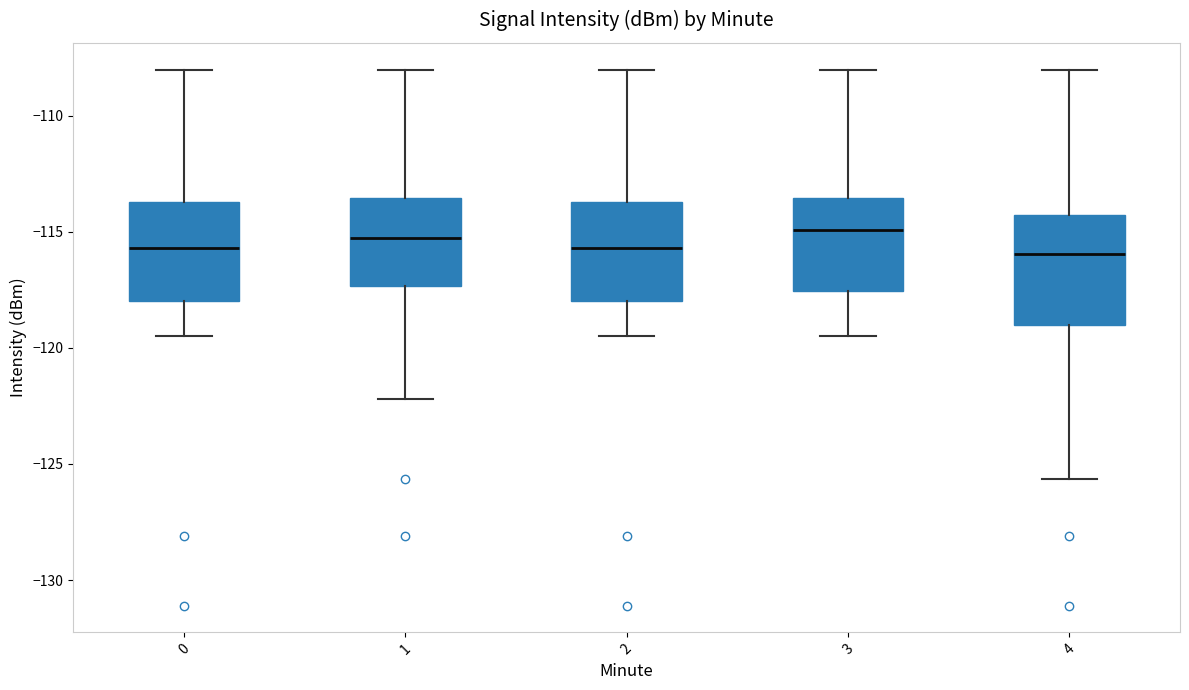

Where is the lower edge of the box at x = 0 on the y-axis? The values are not printed on the chart, so give them approximately, as read against the axis.

-118.0